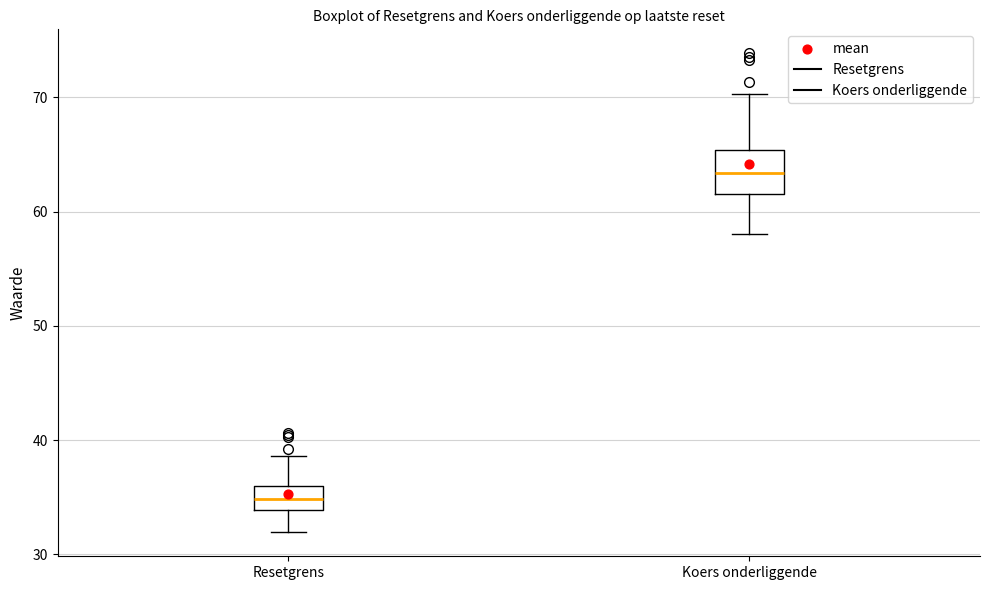

Reading left to right, transcribe this box plot: for each box, give where its median line is, the range the box spans, and where its two whiskers end, as read against the y-axis. The values are not printed on the chart, so give them approximately, as read against the axis.

Resetgrens: median 35, box 34 to 36, whiskers 32 to 39
Koers onderliggende: median 63, box 62 to 65, whiskers 58 to 70